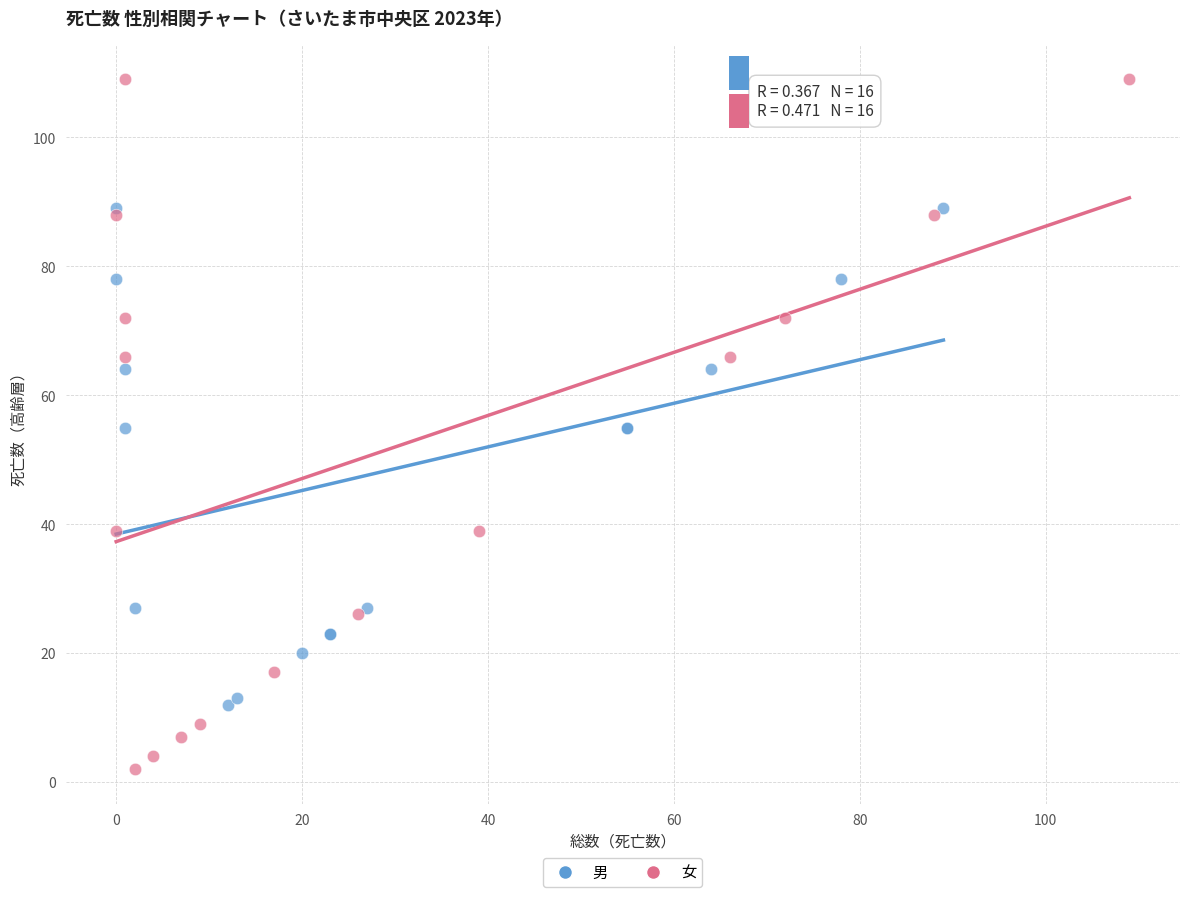

Which series reaches the maximum Y coordinate?

女